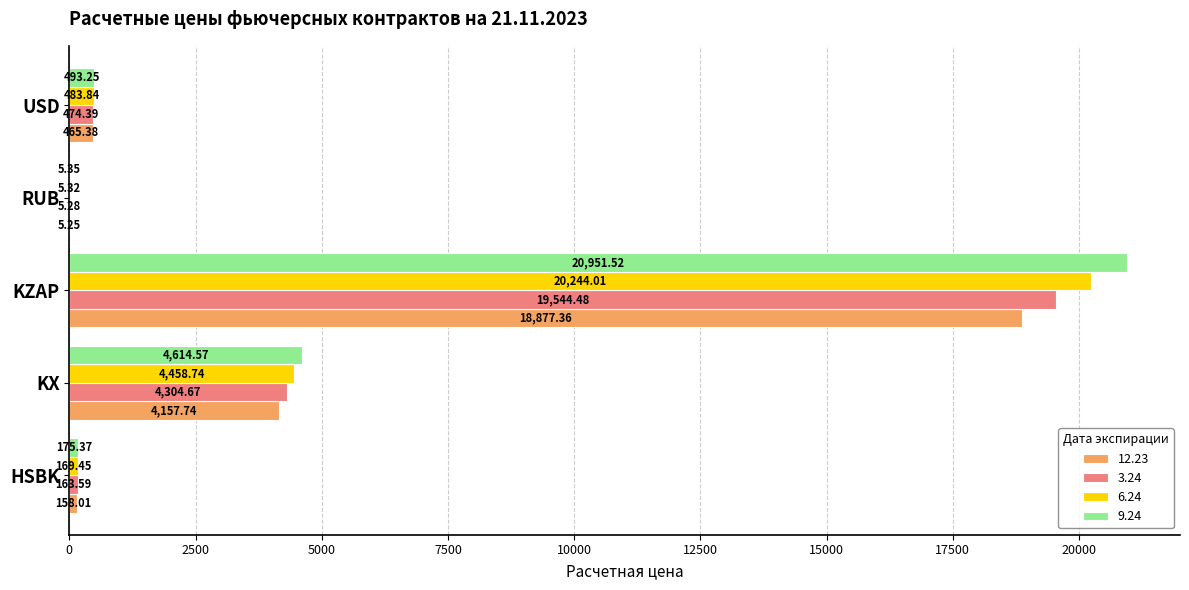

Which series has the largest range (max minus min)?

9.24